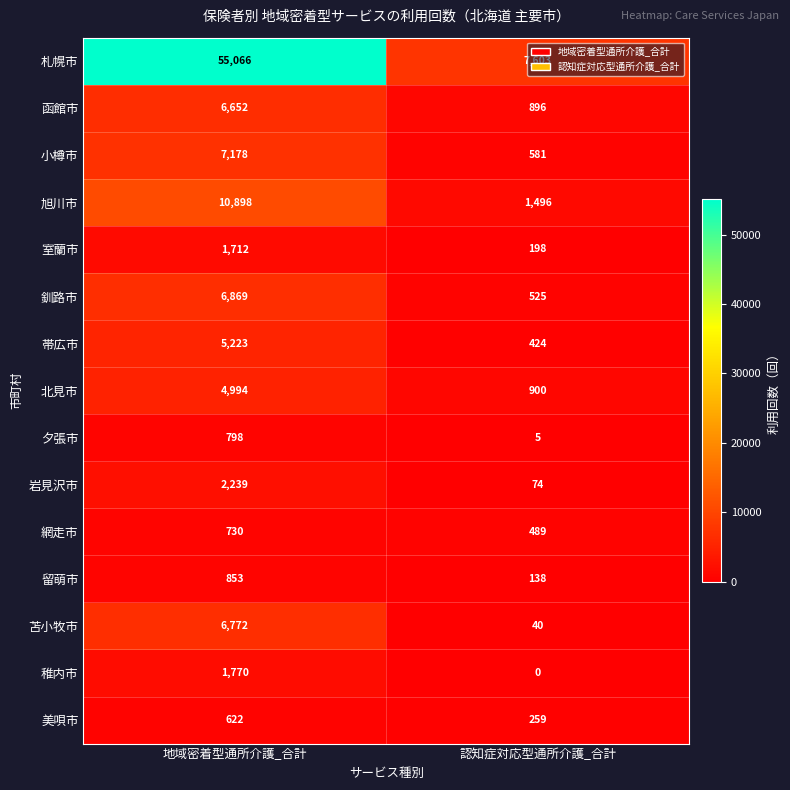

The 釧路市 series shows 889 at 認知症対応型通所介護_合計. True or false?

False